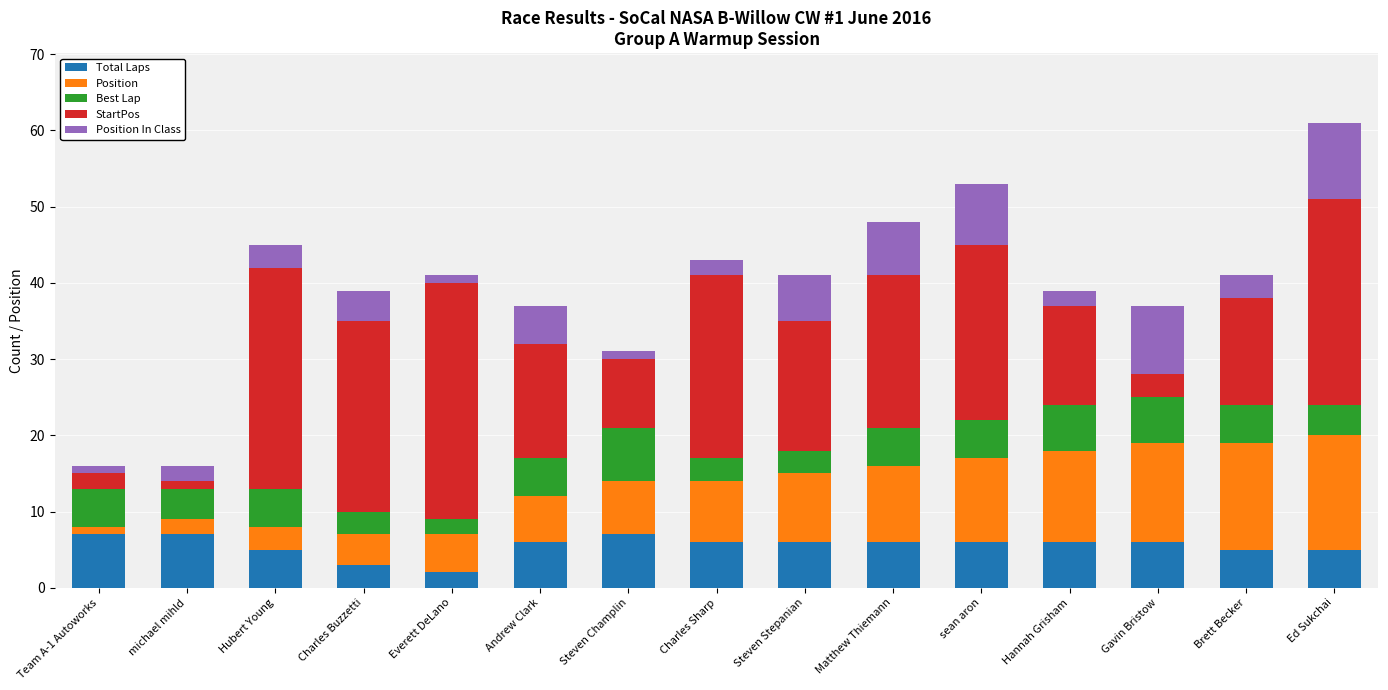

The value of Total Laps at Steven Stepanian is 6. True or false?

True